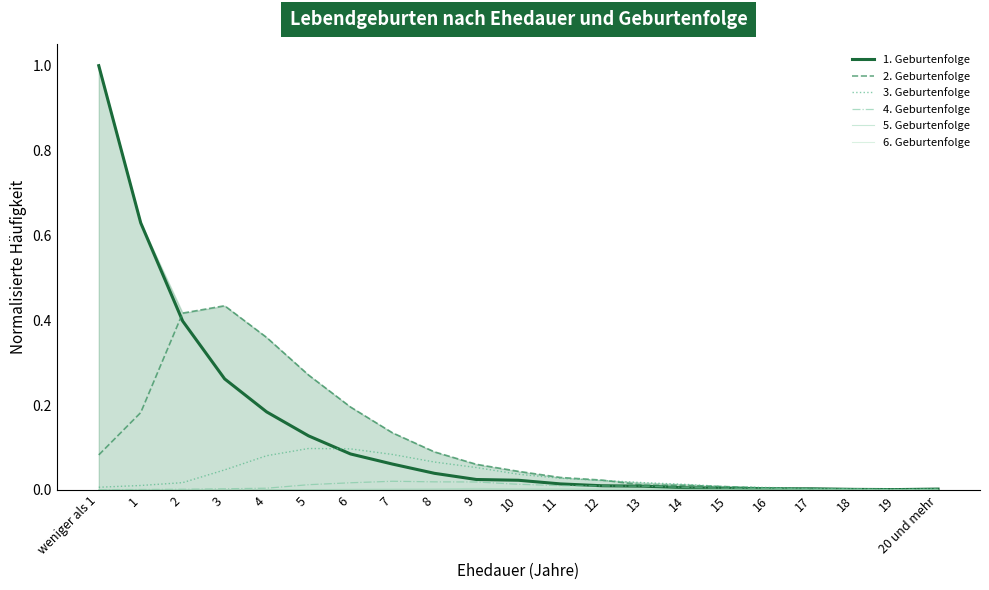

List the series in order of their peak value, highest first.

1. Geburtenfolge, 2. Geburtenfolge, 3. Geburtenfolge, 4. Geburtenfolge, 5. Geburtenfolge, 6. Geburtenfolge